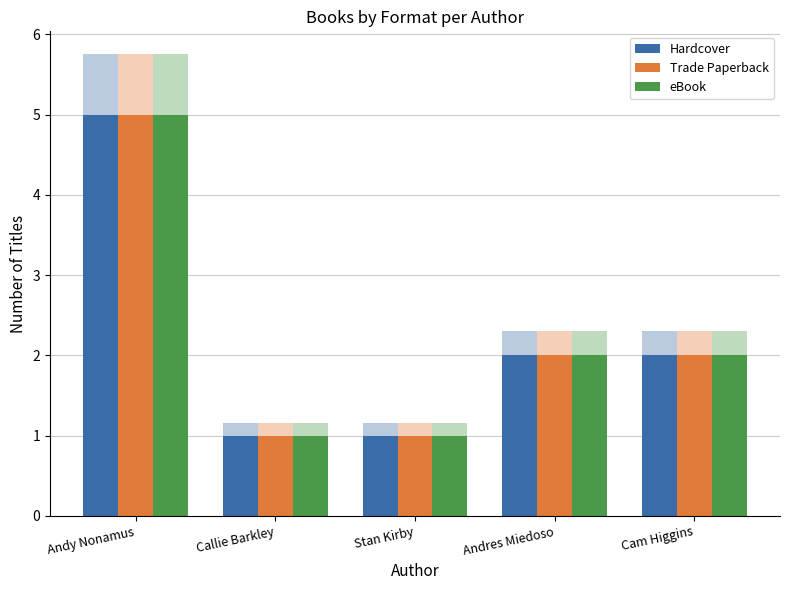

Between Callie Barkley and Cam Higgins, which series saw the biggest shift?

Hardcover